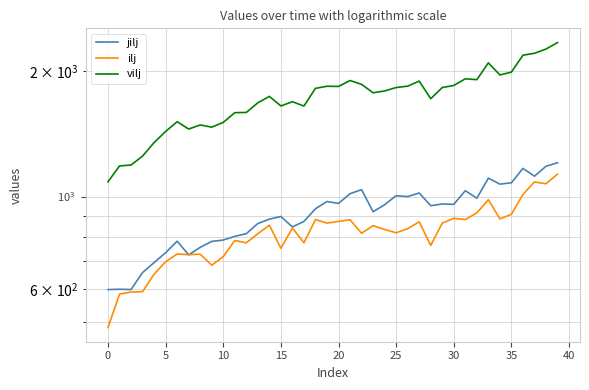

What is the difference between the highest and lowest values at 30?

726